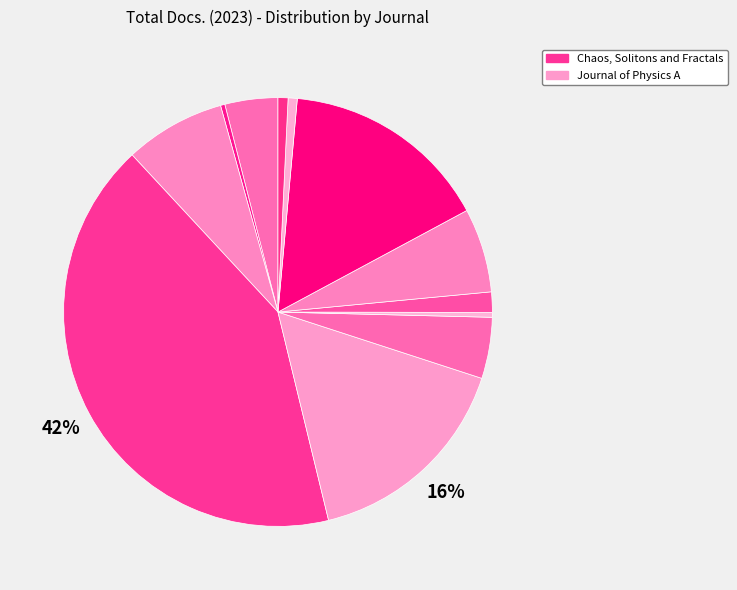

What is the smallest slice in the pie chart?

Progress in Quantum Electronics